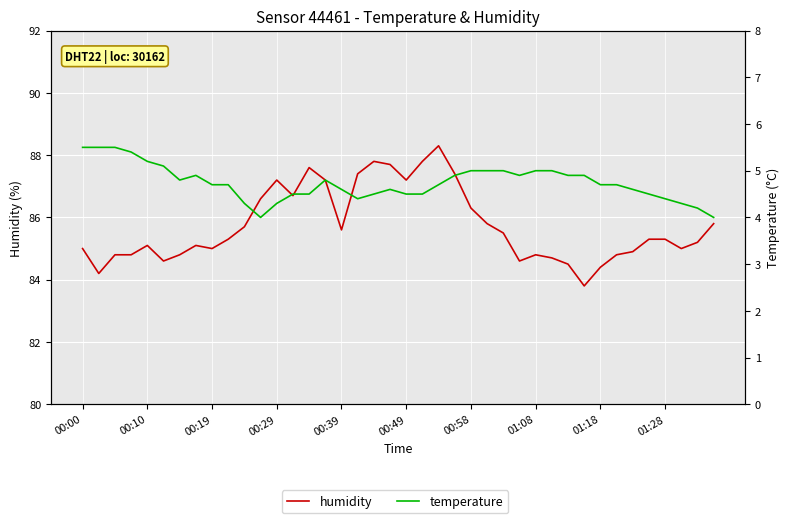

How many values in the humidity series are below 85?

13